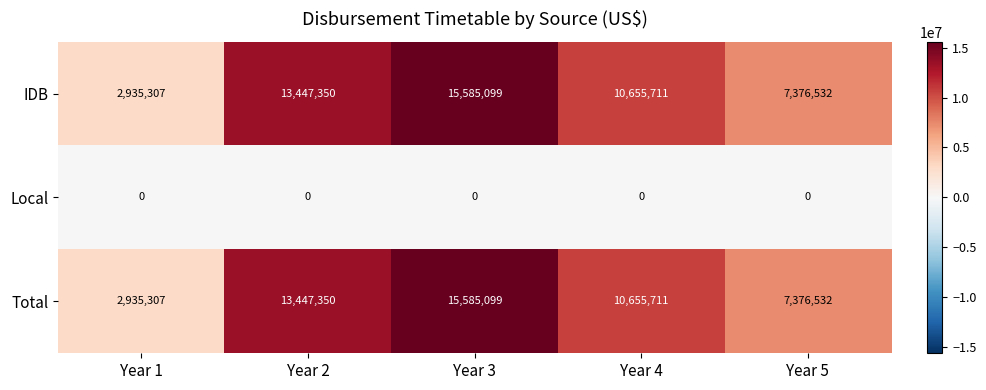

What is the total value across all series at Year 5?

14753064